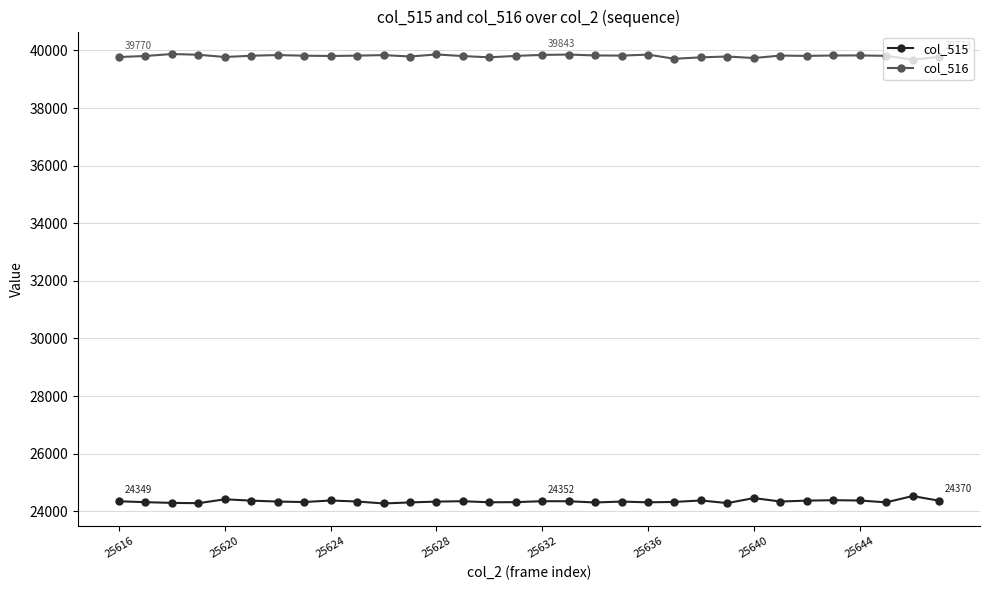

True or false: col_515 and col_516 intersect in this chart.

False